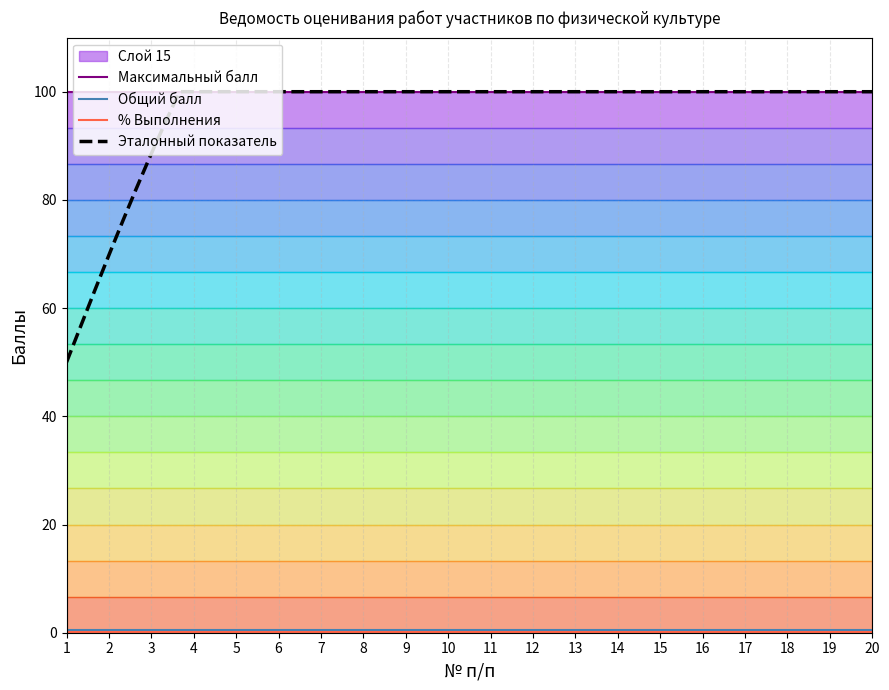

Reading left to right, extract all data points from this chart.

Общий балл: 1=0	2=0	3=0	4=0	5=0	6=0	7=0	8=0	9=0	10=0	11=0	12=0	13=0	14=0	15=0	16=0	17=0	18=0	19=0	20=0
Максимальный балл: 1=100	2=100	3=100	4=100	5=100	6=100	7=100	8=100	9=100	10=100	11=100	12=100	13=100	14=100	15=100	16=100	17=100	18=100	19=100	20=100
% Выполнения: 1=0	2=0	3=0	4=0	5=0	6=0	7=0	8=0	9=0	10=0	11=0	12=0	13=0	14=0	15=0	16=0	17=0	18=0	19=0	20=0